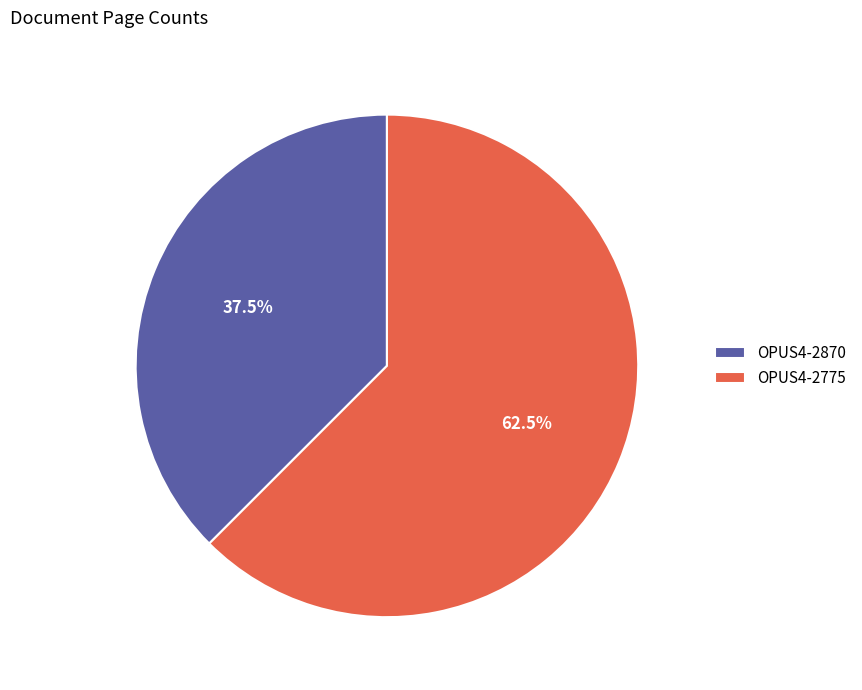

How many segments does this pie chart have?

2